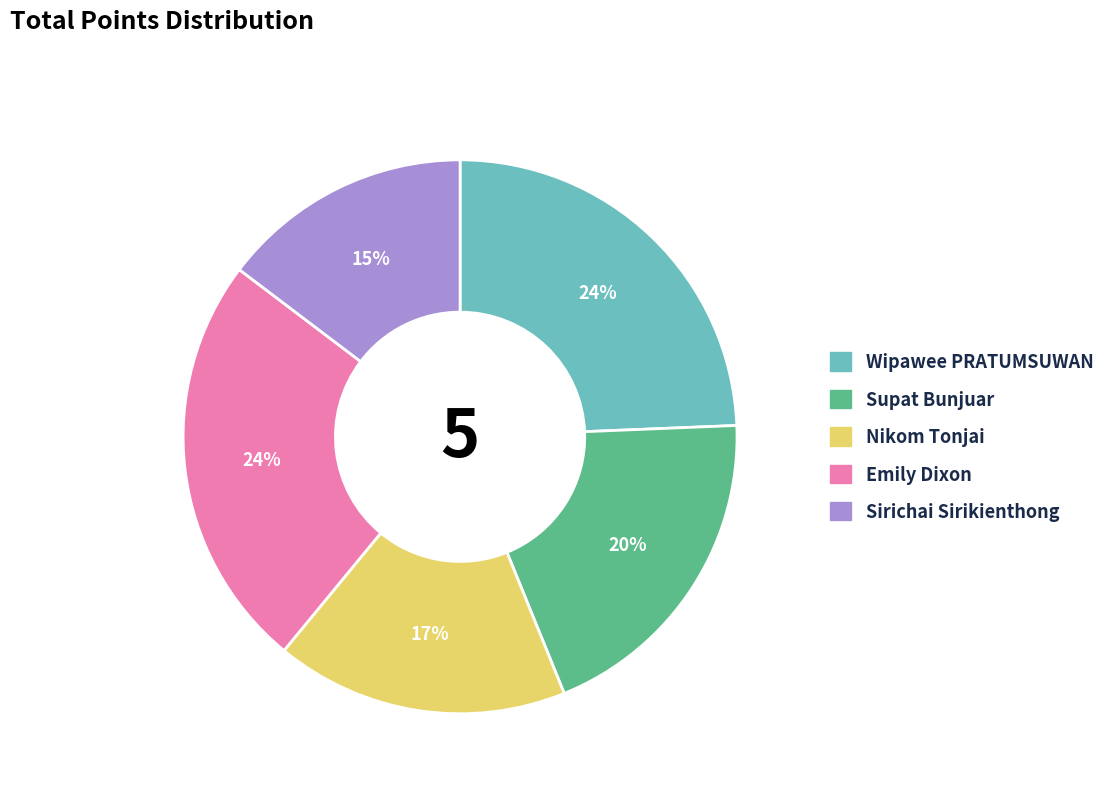

Approximately how many times larger is the value at Nikom Tonjai compared to Wipawee PRATUMSUWAN?

0.7